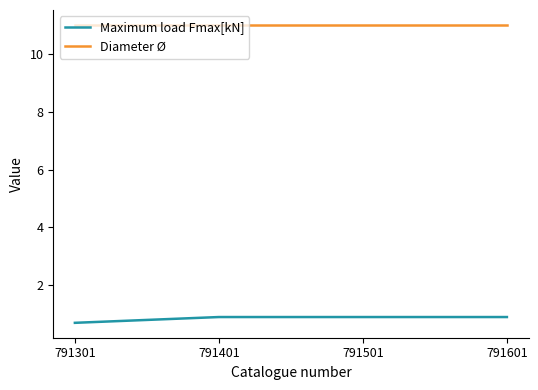

What is the spread (max minus min) of values at 791601?

10.1